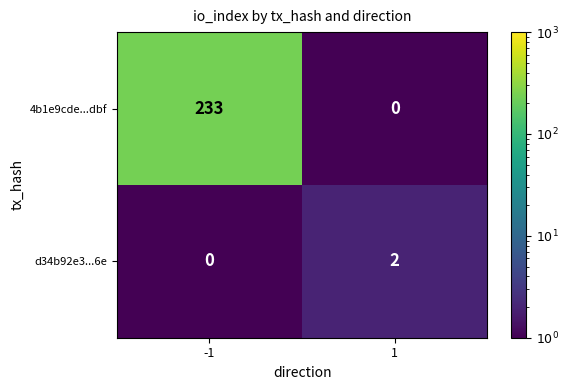

How many distinct data groups are displayed?

2